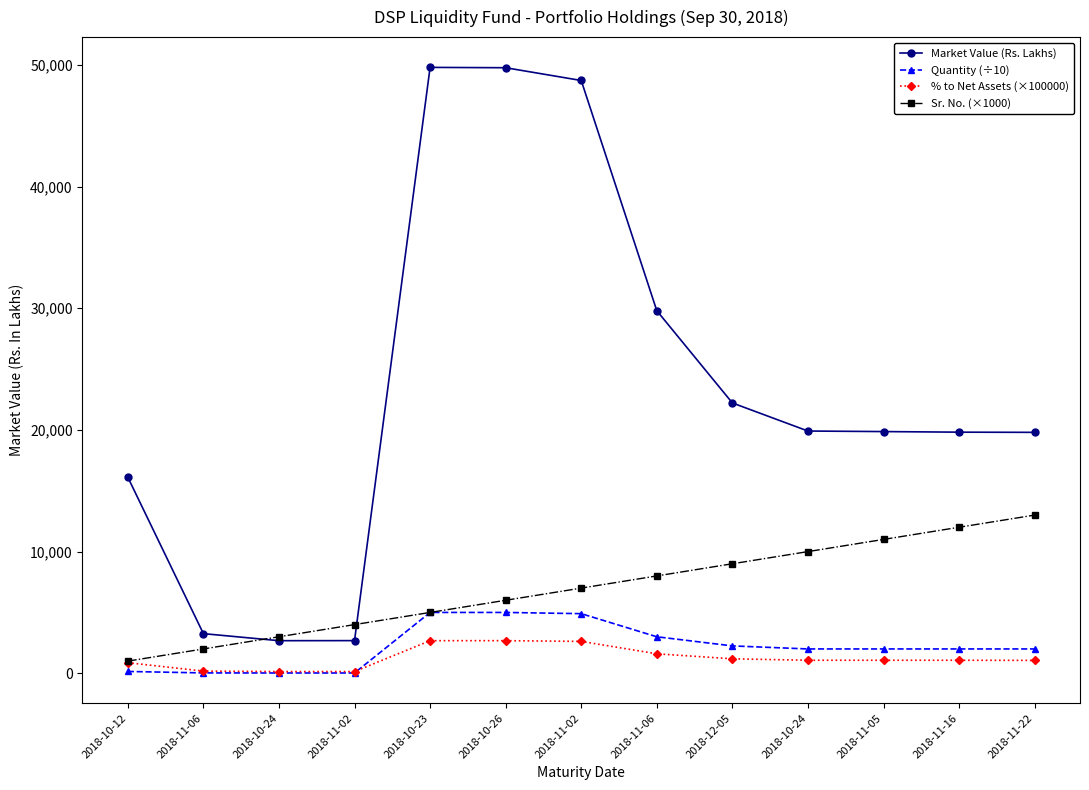

What is the average value of the Market Value (Rs. Lakhs) series?

23415.7